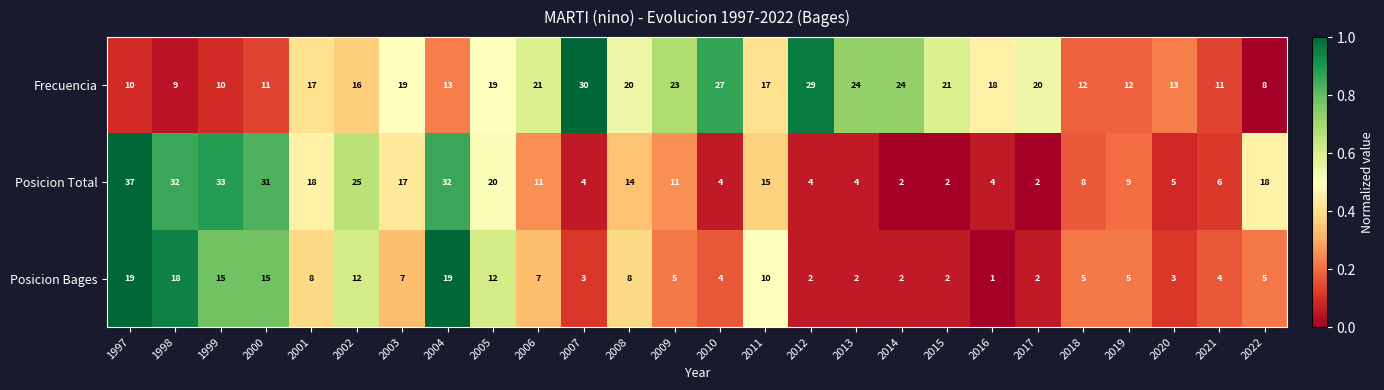

Which series has the largest total across all categories?

Frecuencia